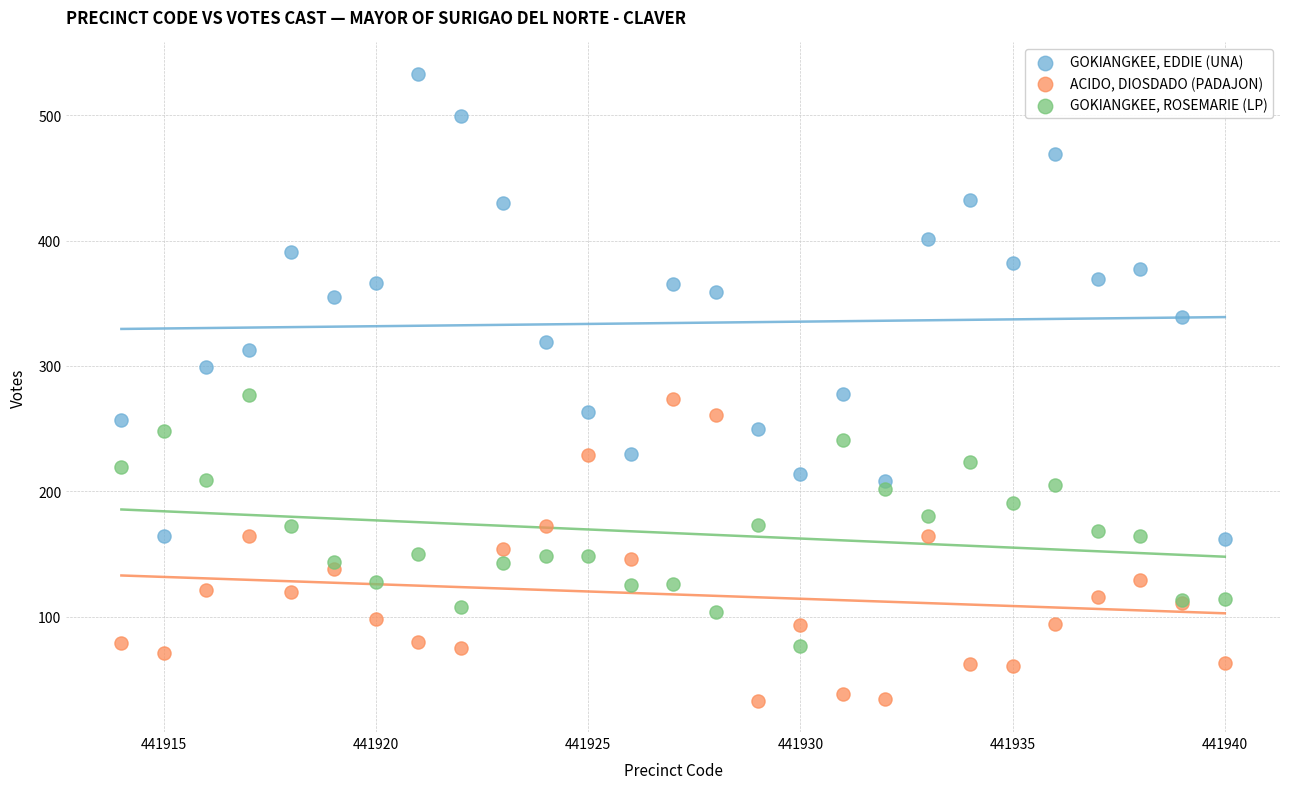

Which series reaches the minimum Y coordinate?

ACIDO, DIOSDADO (PADAJON)